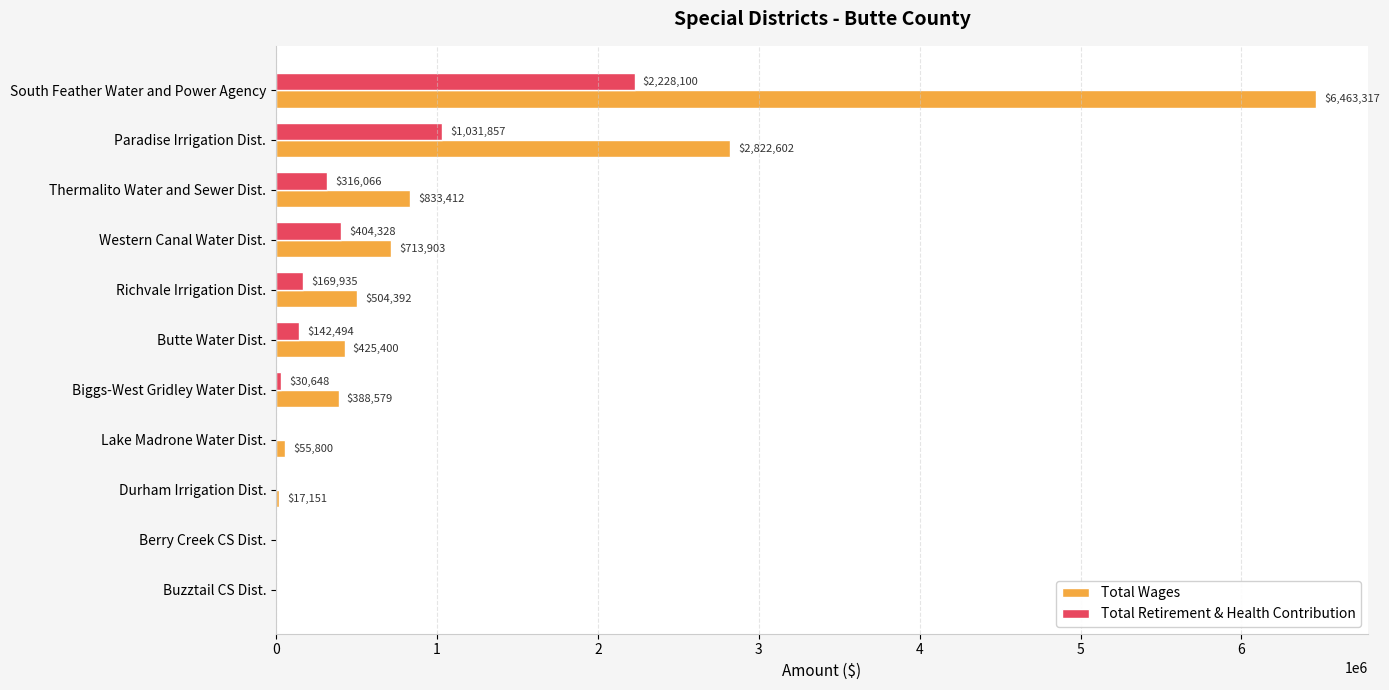

Count the number of data series in this chart.

2